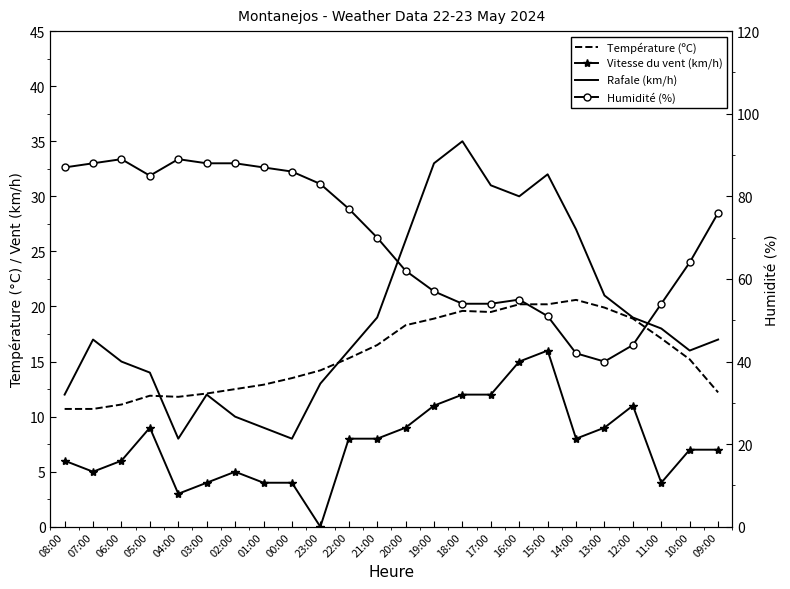

What is the label of the 14th point from the left?

19:00